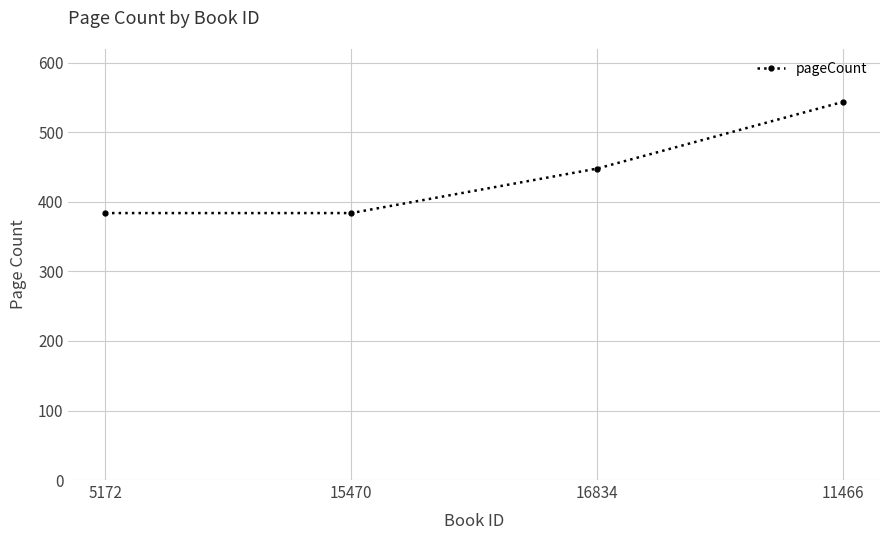

Is it true that the value at 16834 is 748?

False